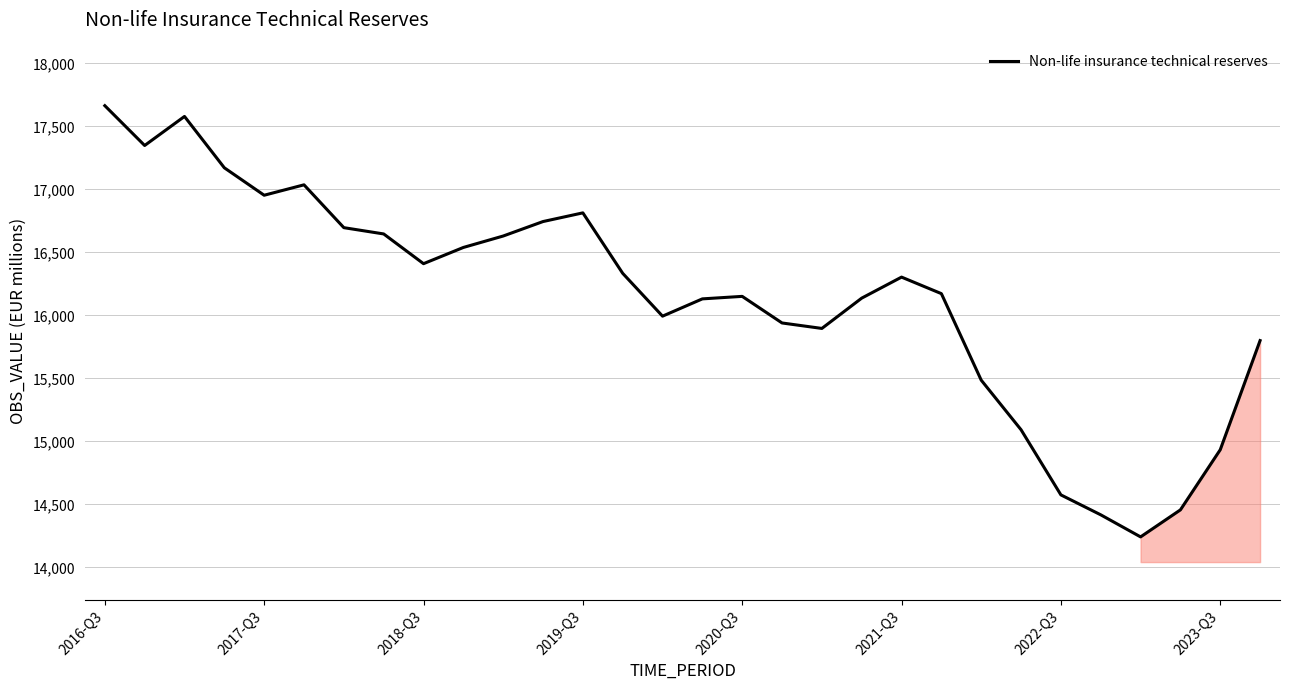

What is the difference between the maximum and minimum values?

3421.8